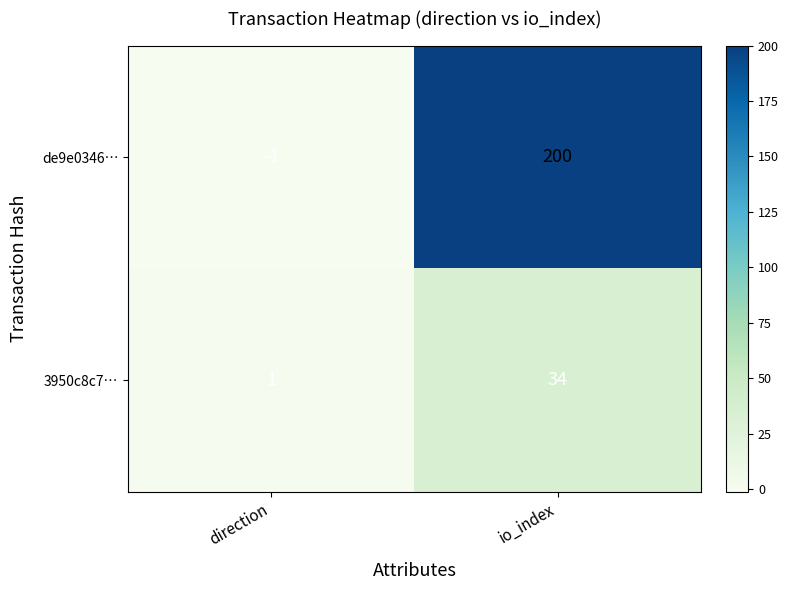

Read the de9e0346… value at io_index.

200